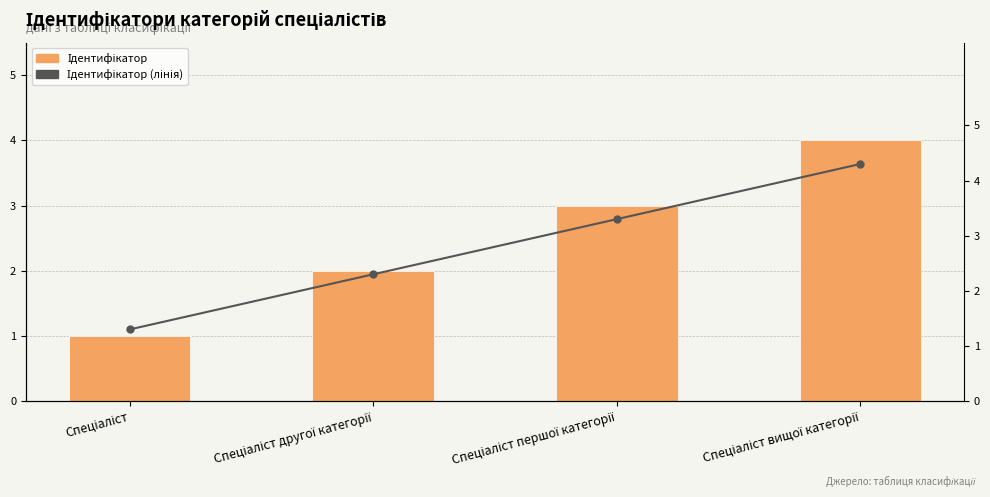

What is the total value across all series at Спеціаліст другої категорії?

4.3